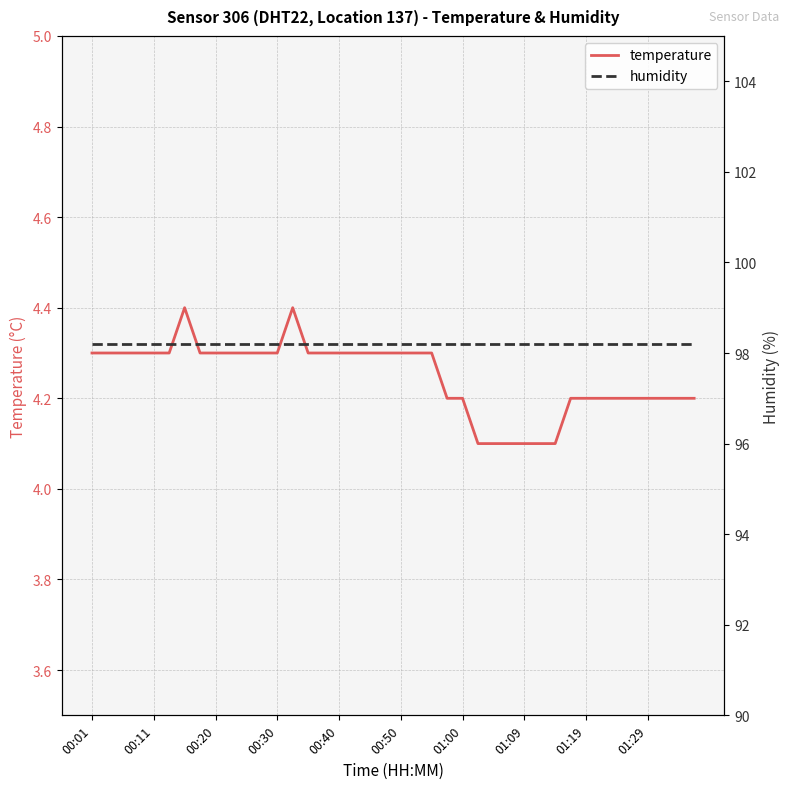

What is the maximum value for temperature?

4.4